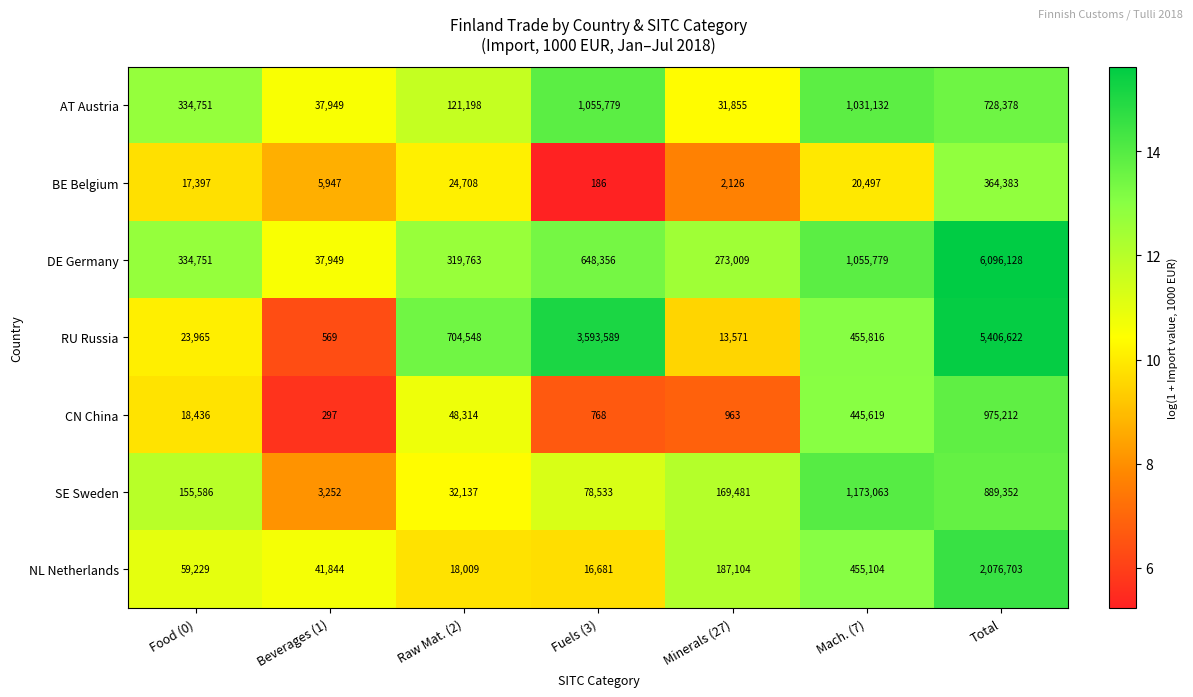

Which label corresponds to the largest value in the chart?

Total